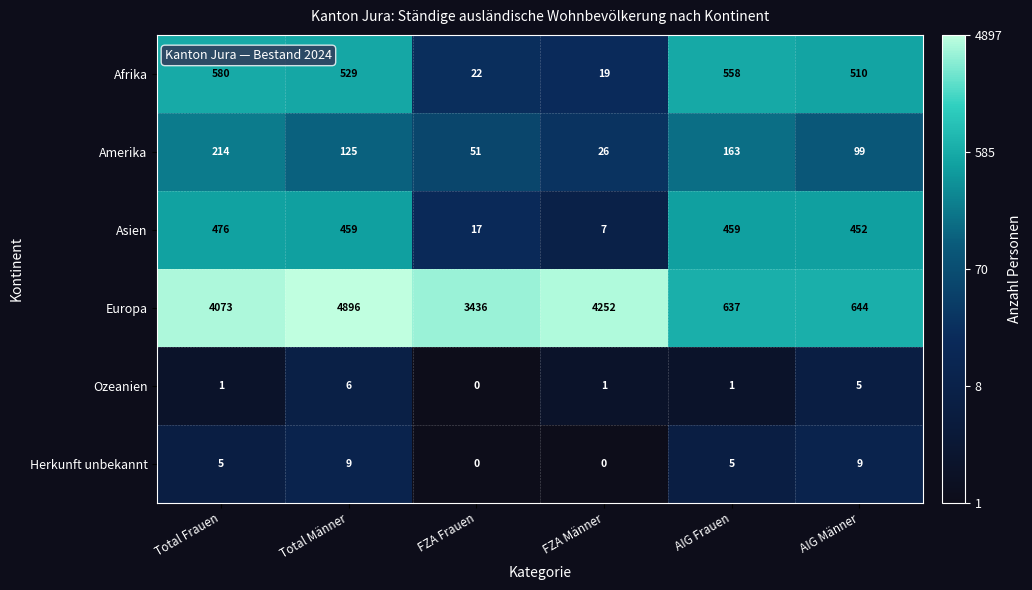

What is the difference between the maximum and minimum values in the Herkunft unbekannt series?

9